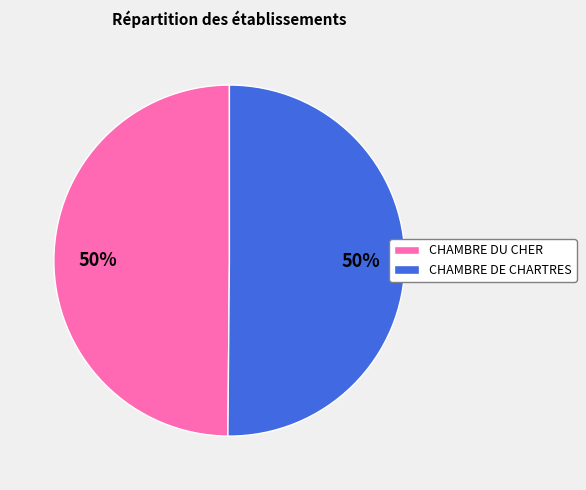

True or false: CHAMBRE DE CHARTRES accounts for 56% of the total.

False